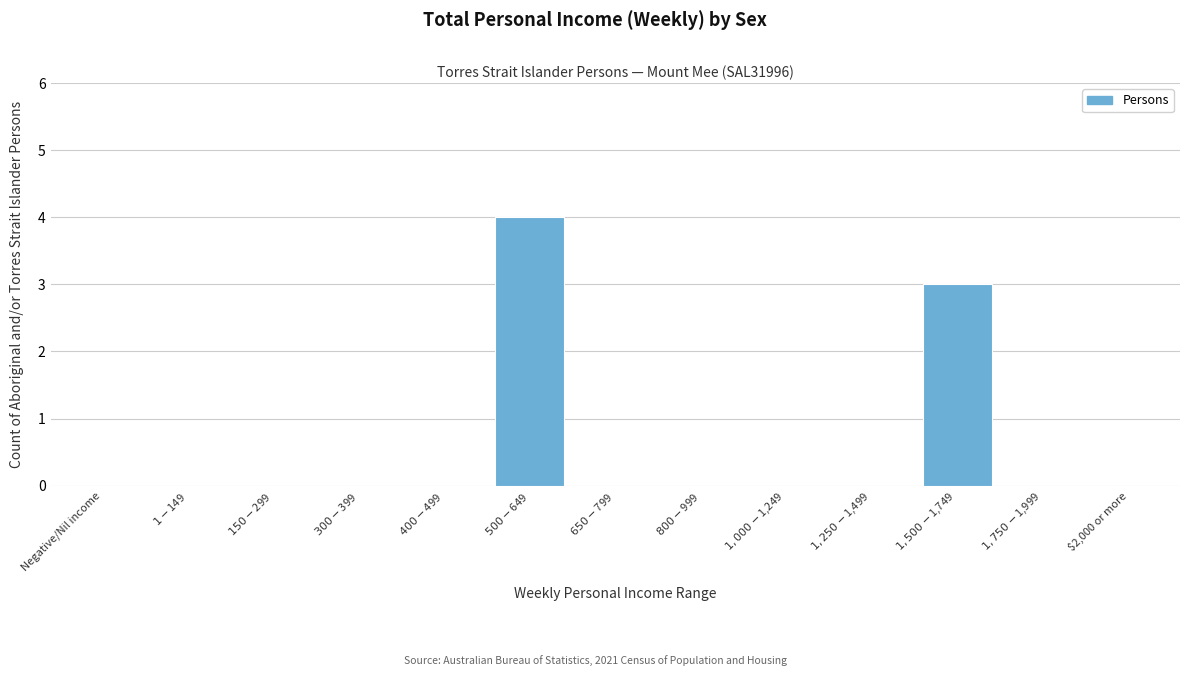

What is the greatest value displayed?

4